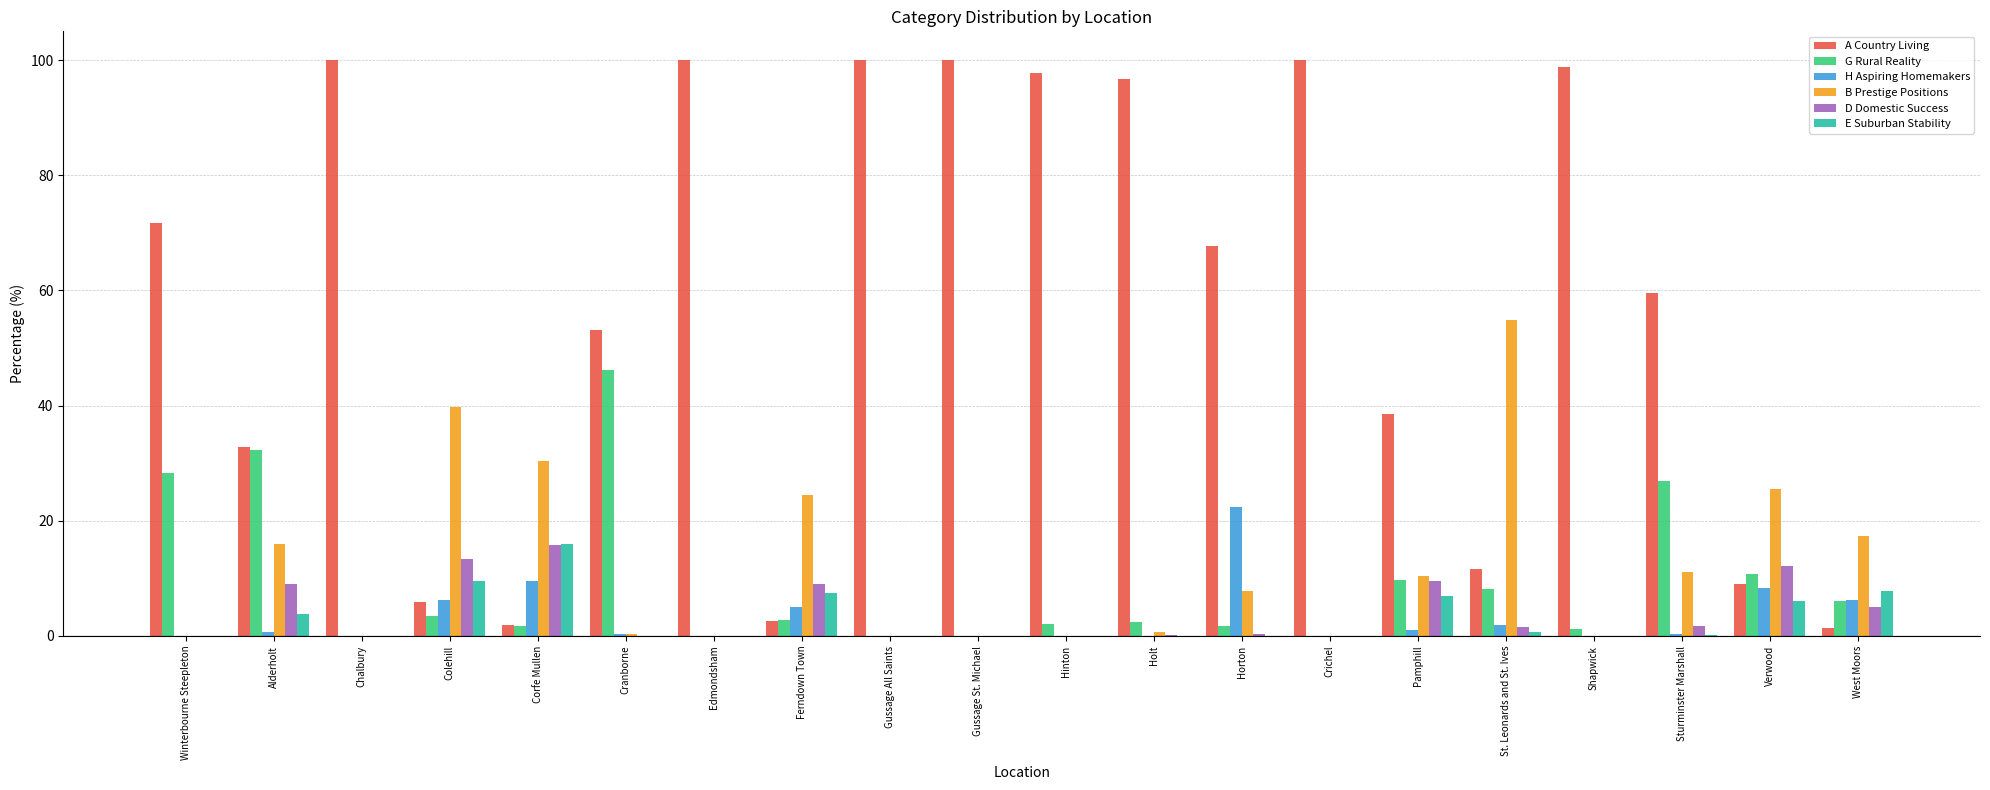

What is the maximum value for A Country Living?

100.0